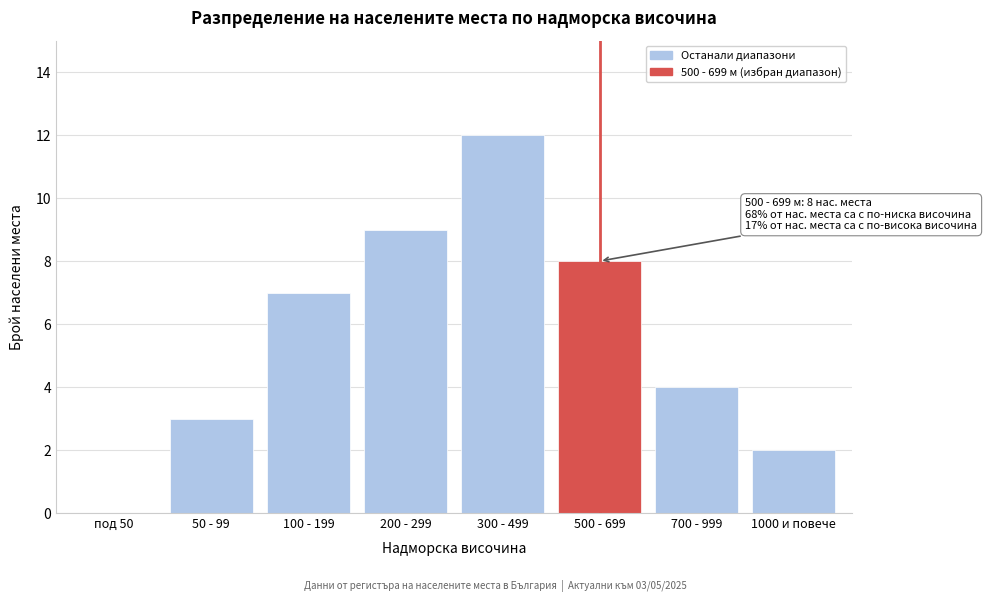

Reading left to right, transcribe all the data shown in this chart.

под 50=0	50 - 99=3	100 - 199=7	200 - 299=9	300 - 499=12	500 - 699=8	700 - 999=4	1000 и повече=2